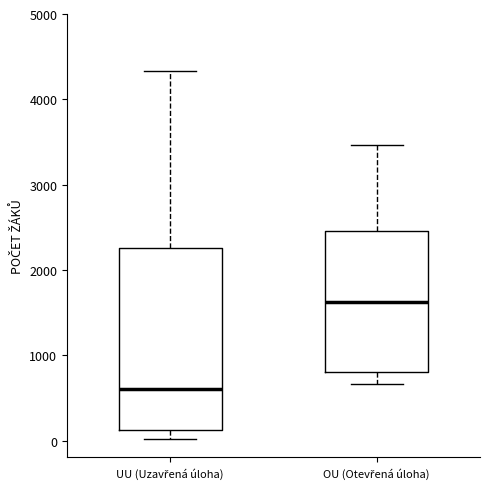

Reading left to right, transcribe this box plot: for each box, give where its median line is, the range the box spans, and where its two whiskers end, as read against the y-axis. The values are not printed on the chart, so give them approximately, as read against the axis.

UU (Uzavřená úloha): median 600, box 100 to 2300, whiskers 0 to 4300
OU (Otevřená úloha): median 1600, box 800 to 2500, whiskers 700 to 3500